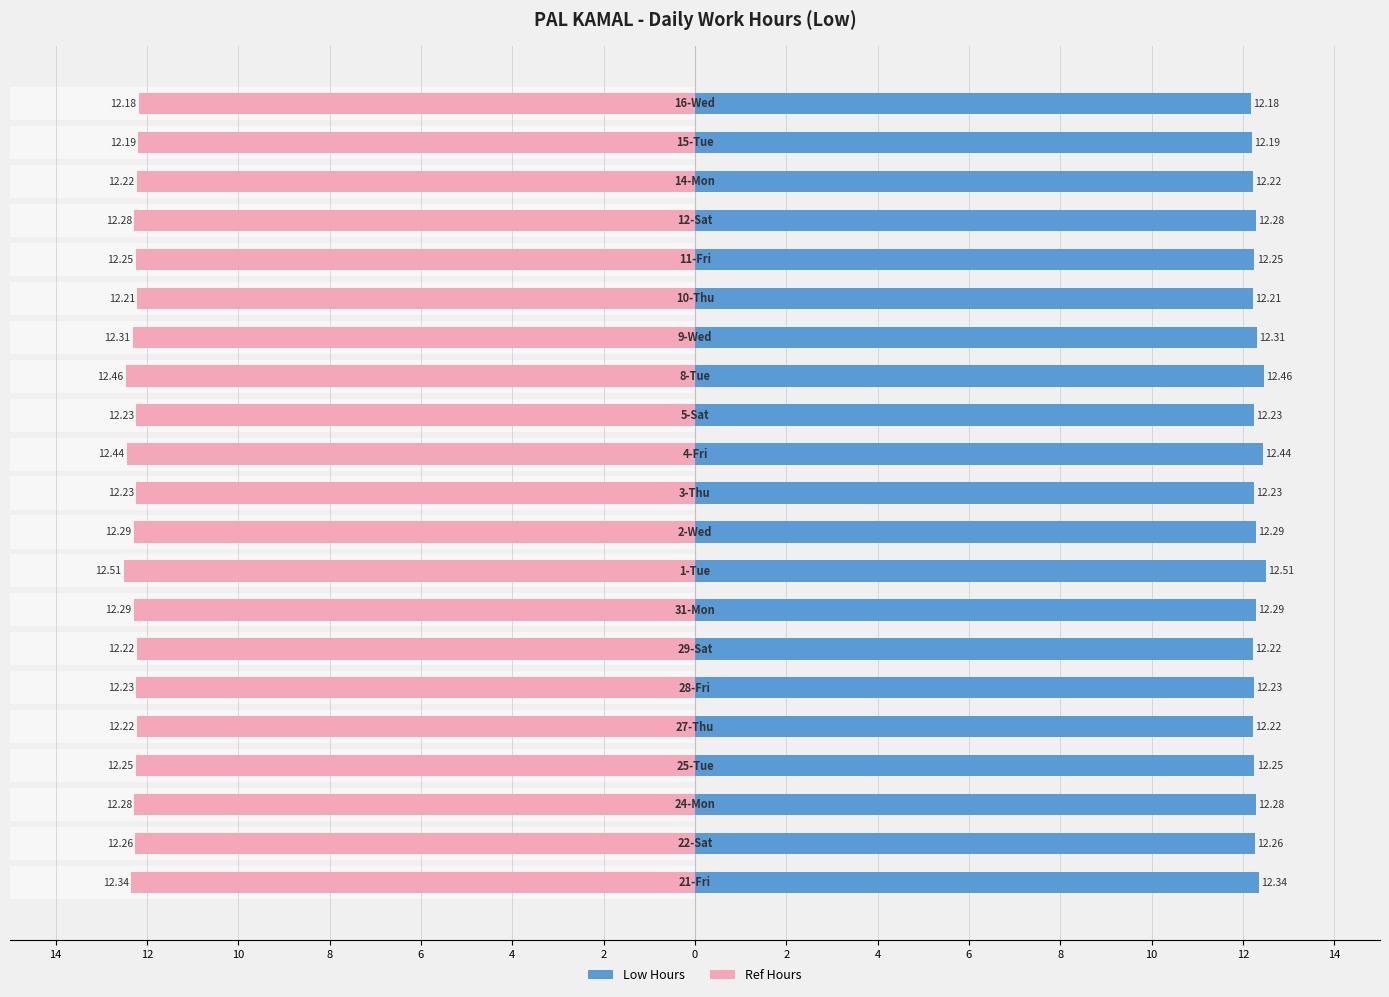

At 6, list the series in order from smallest to largest.

Ref Hours, Low Hours